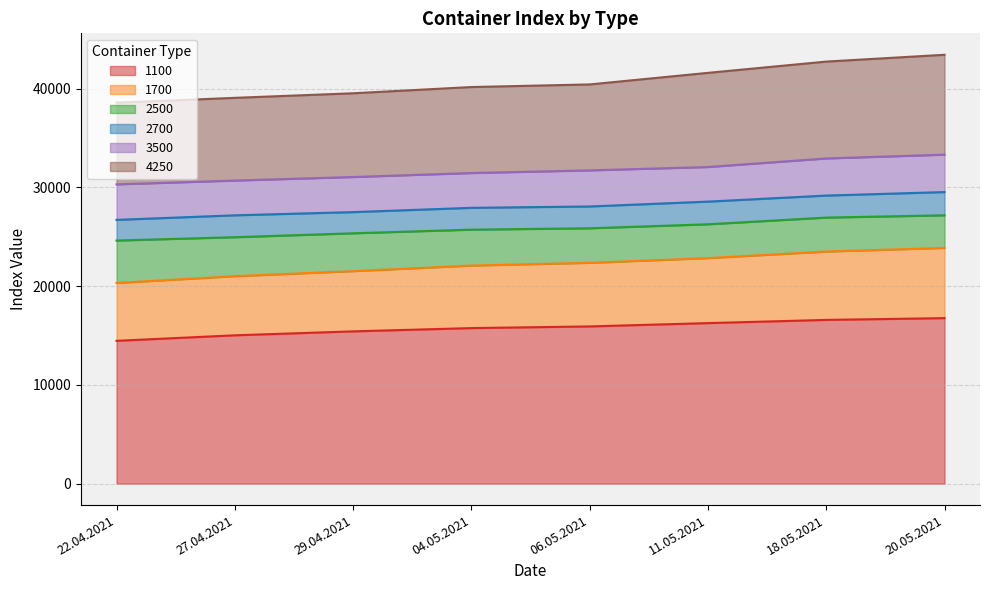

What is the smallest value displayed?

14469